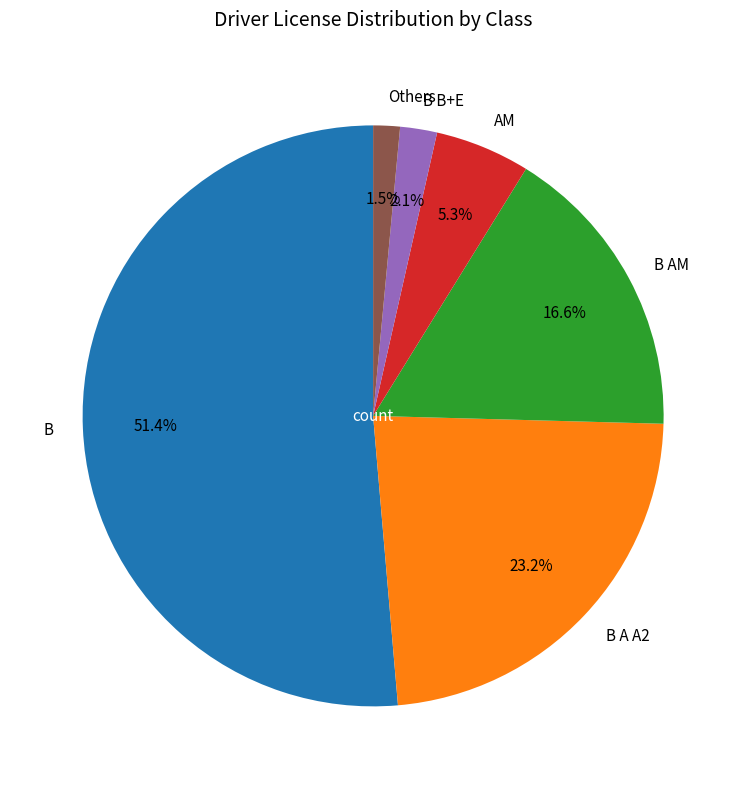

What percentage is NOT represented by B AM?

83.4%